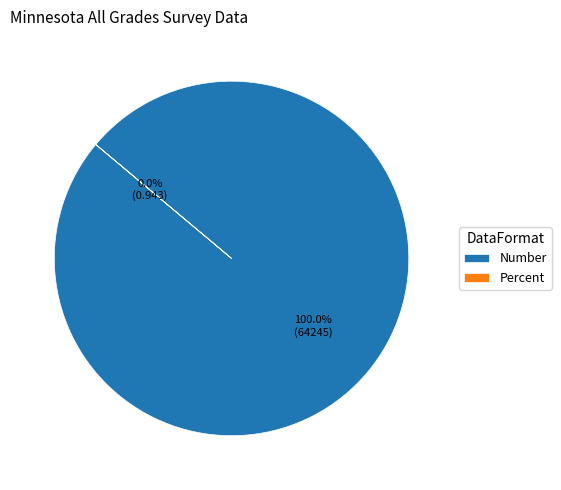

Which slice is the smallest?

Percent